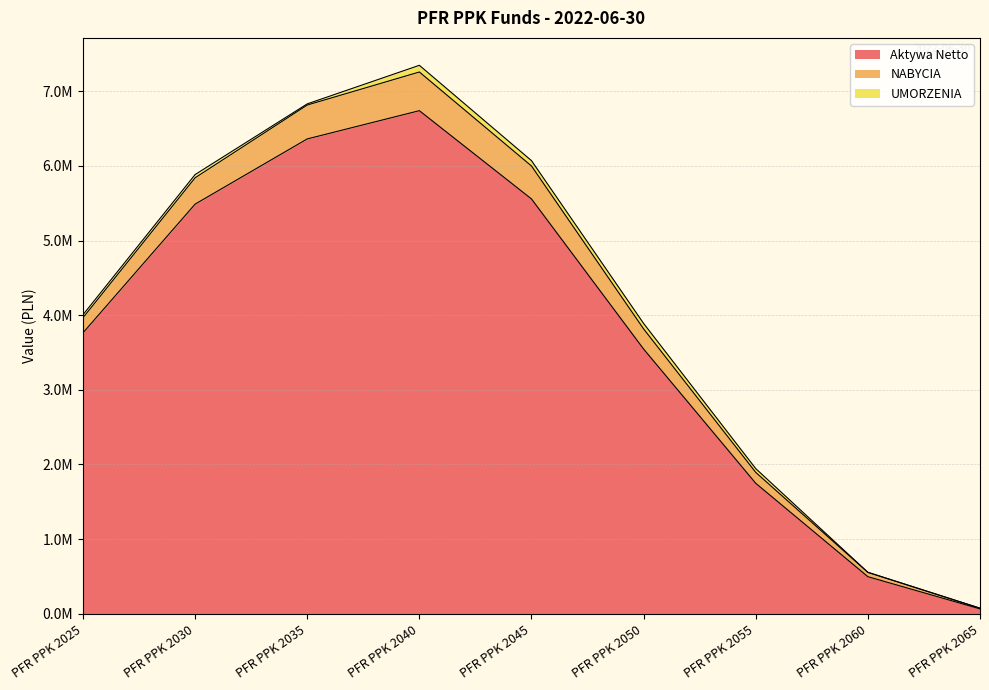

Where does the Aktywa Netto series first go above 3763258?

PFR PPK 2025